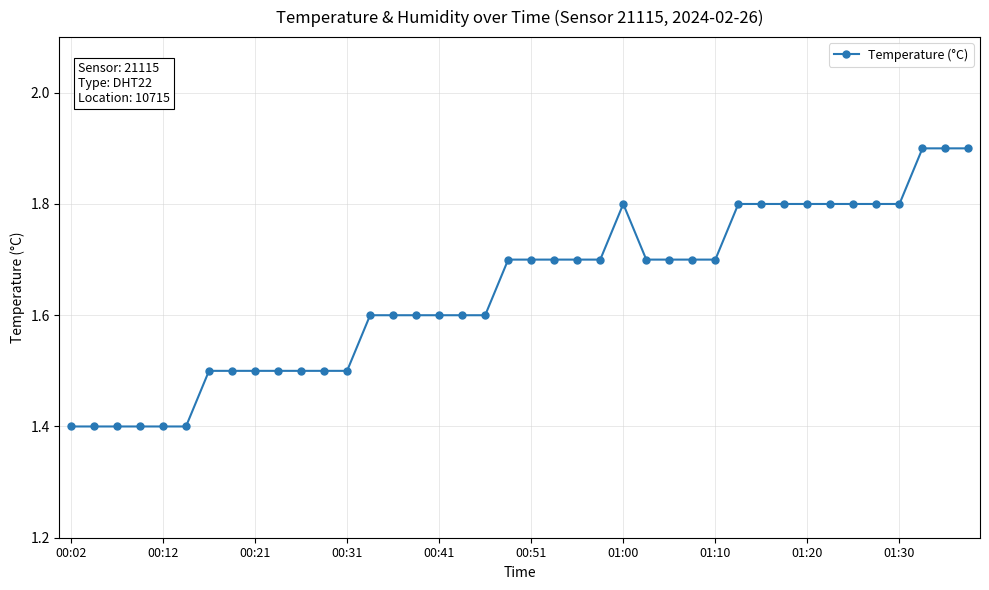

What is the average value?

1.6